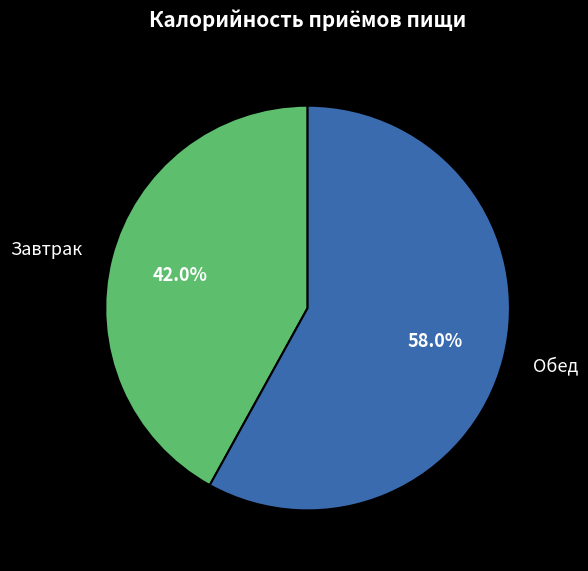

Which slice is the smallest?

Завтрак